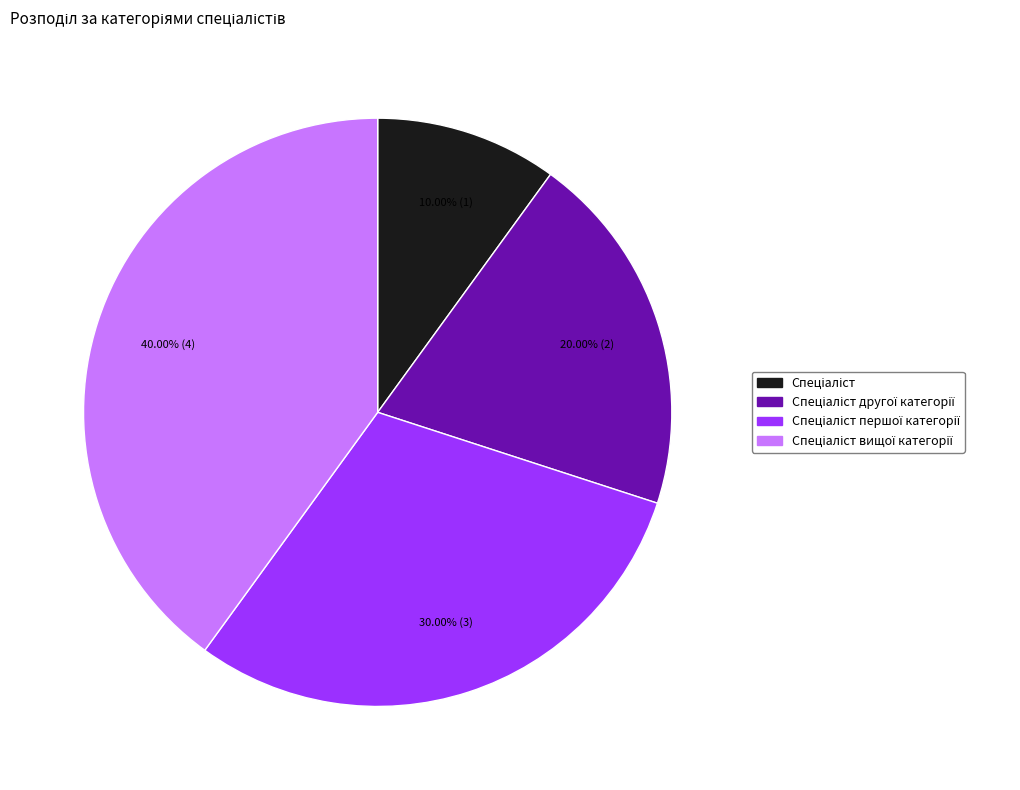

Is there any slice that represents more than half of the pie?

No